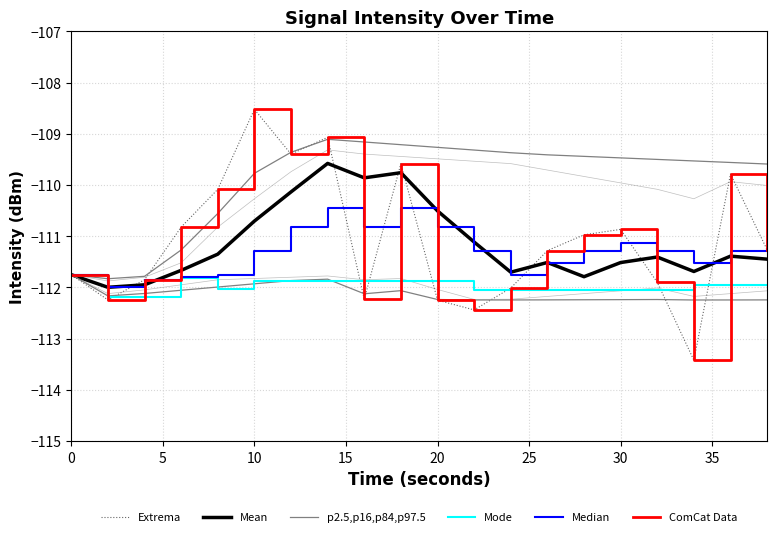

Reading left to right, what are all the values shown in this chart?

Extrema: -111.8	-112.2	-111.9	-110.8	-110.1	-108.5	-109.4	-109.1	-112.2	-109.6	-112.2	-112.4	-112.0	-111.3	-111.0	-110.9	-111.9	-113.4	-109.8	-111.3
Mean: -111.8	-112.0	-111.9	-111.7	-111.3	-110.7	-110.1	-109.6	-109.9	-109.8	-110.5	-111.1	-111.7	-111.5	-111.8	-111.5	-111.4	-111.7	-111.4	-111.4
p2.5,p16,p84,p97.5: -111.8	-112.2	-112.1	-112.1	-112.0	-111.9	-111.9	-111.8	-112.1	-112.1	-112.2	-112.2	-112.2	-112.2	-112.2	-112.2	-112.2	-112.2	-112.2	-112.2
Mode: -111.8	-112.2	-112.2	-111.8	-112.0	-111.9	-111.9	-111.9	-111.9	-111.9	-111.9	-112.0	-112.0	-112.0	-112.0	-112.0	-112.0	-112.0	-112.0	-112.0
Median: -111.8	-112.0	-111.9	-111.8	-111.8	-111.3	-110.8	-110.5	-110.8	-110.5	-110.8	-111.3	-111.8	-111.5	-111.3	-111.1	-111.3	-111.5	-111.3	-111.3
ComCat Data: -111.8	-112.2	-111.9	-110.8	-110.1	-108.5	-109.4	-109.1	-112.2	-109.6	-112.2	-112.4	-112.0	-111.3	-111.0	-110.9	-111.9	-113.4	-109.8	-111.3